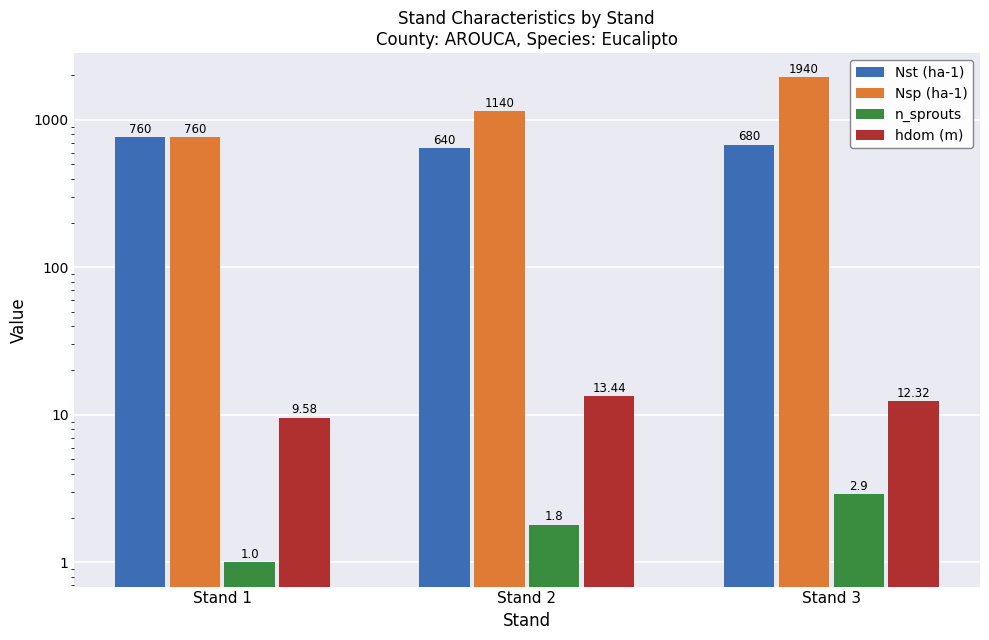

Which category has the highest value across all series?

Stand 3